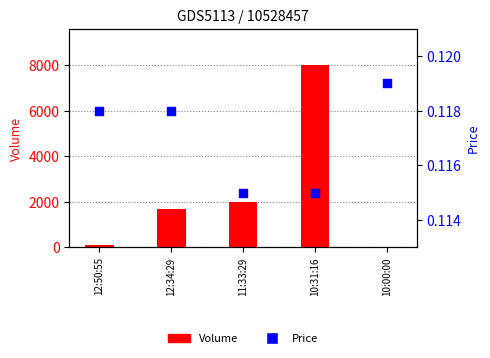

Which series has the widest spread of Y values?

Volume